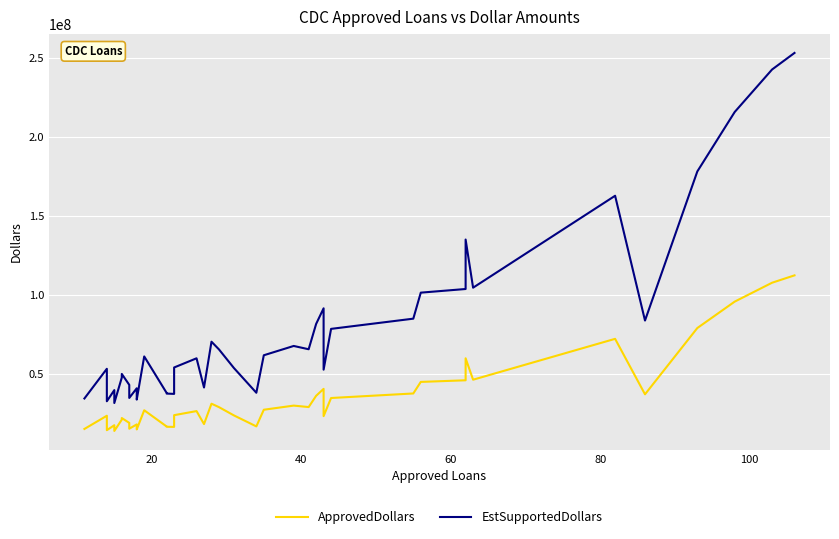

What is the minimum value shown in the chart?

14153000